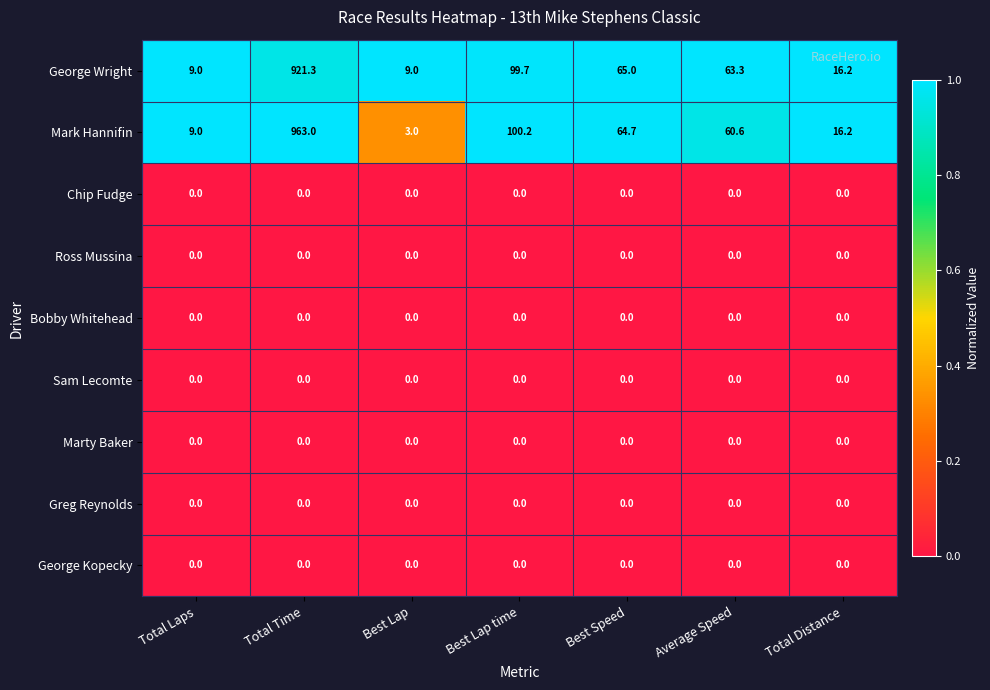

The value of Mark Hannifin at Average Speed is 98.9. True or false?

False